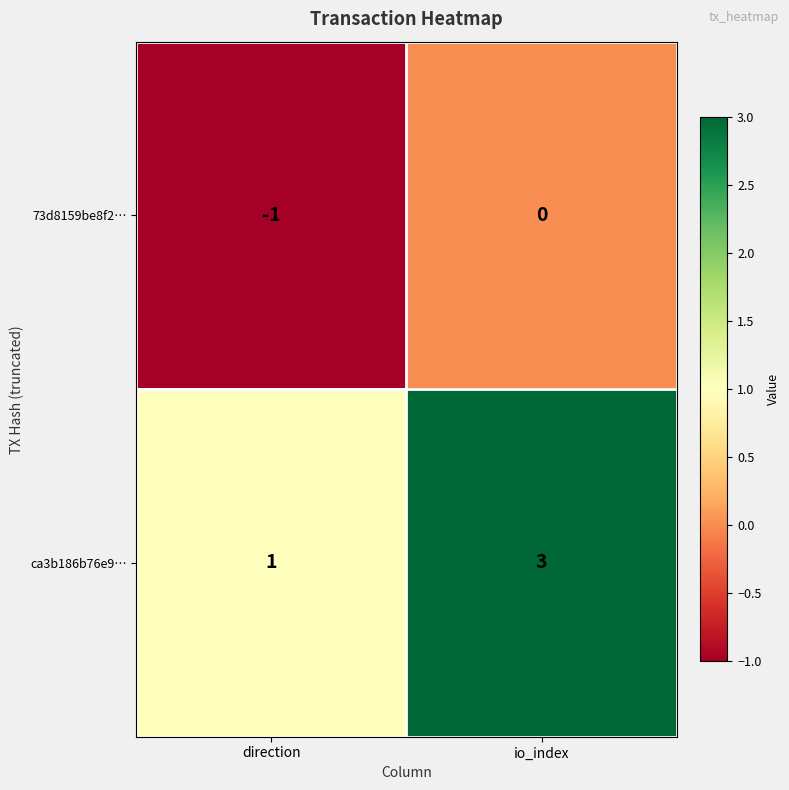

Which series has the largest total across all categories?

ca3b186b76e9…